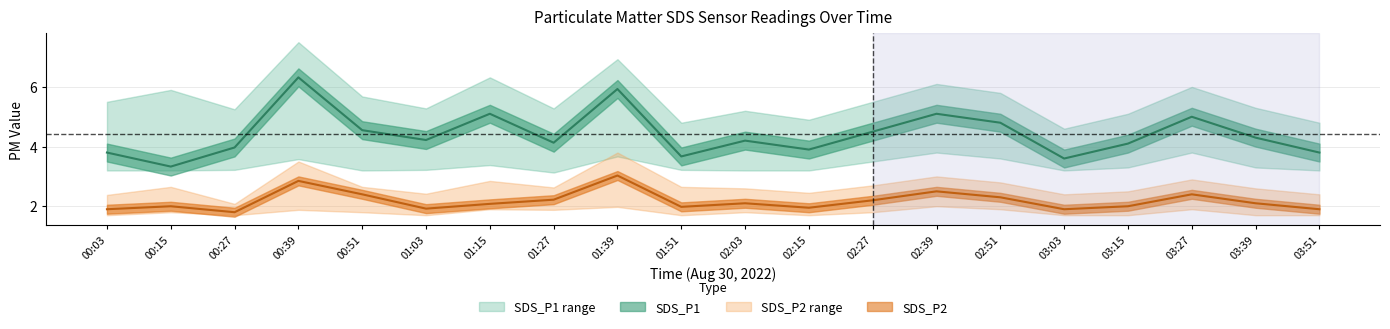

At 00:27, list the series in order from smallest to largest.

SDS_P2_lower, SDS_P2, SDS_P2_upper, SDS_P1_lower, SDS_P1, SDS_P1_upper